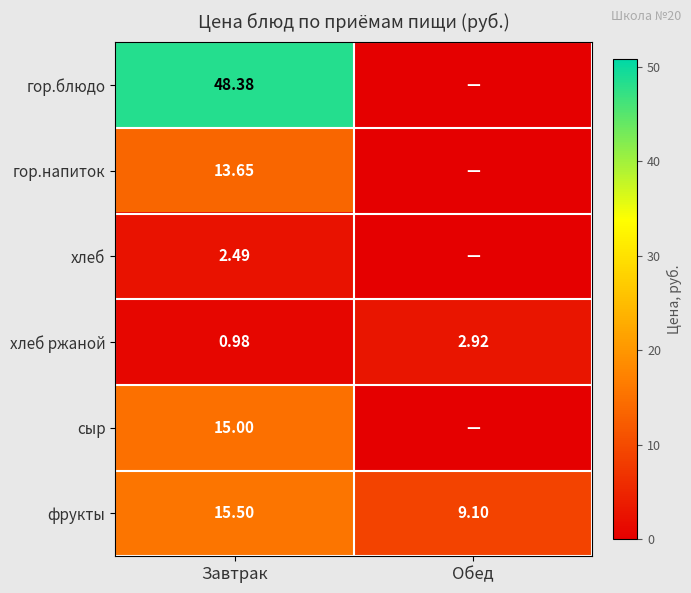

Which category has the highest value in the хлеб ржаной series?

Обед